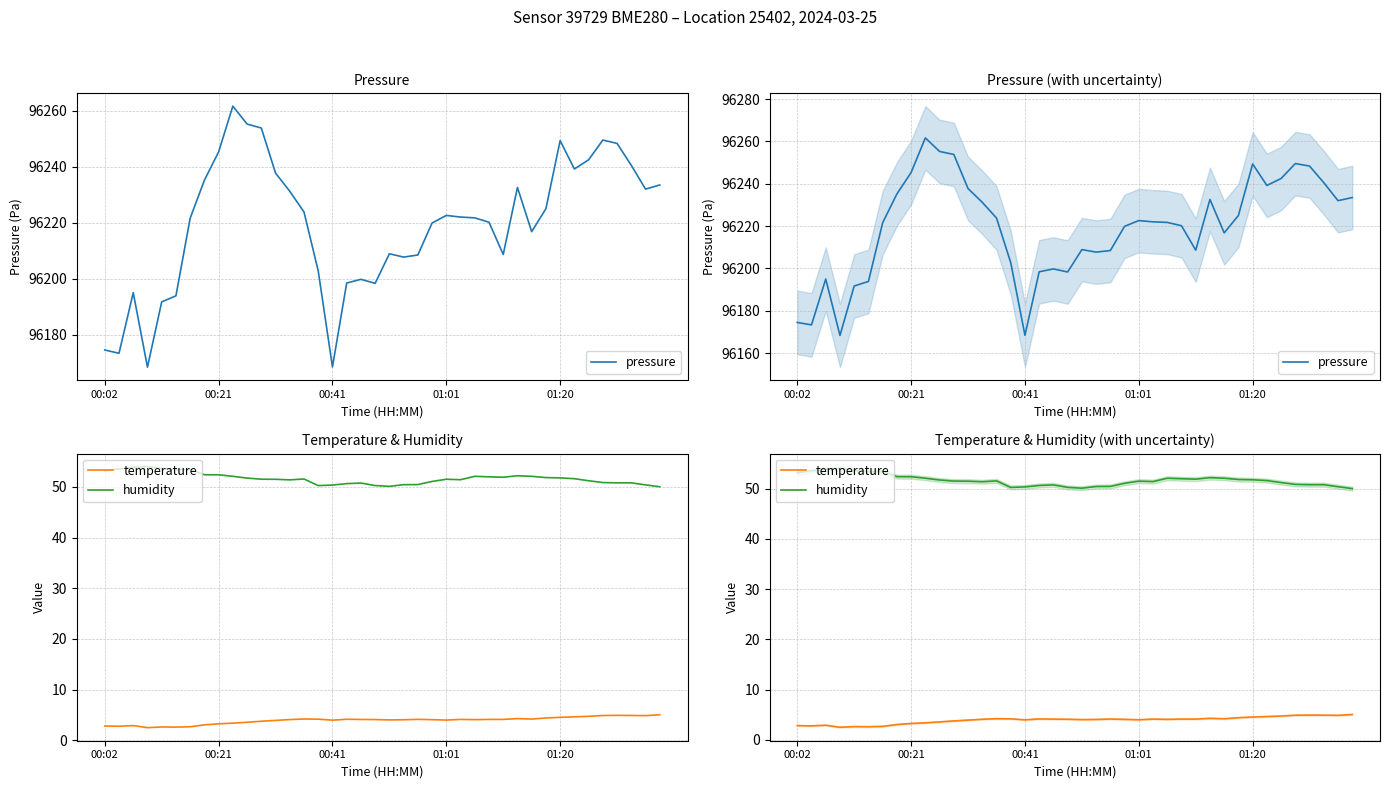

How many values in the pressure series are below 96222?

20